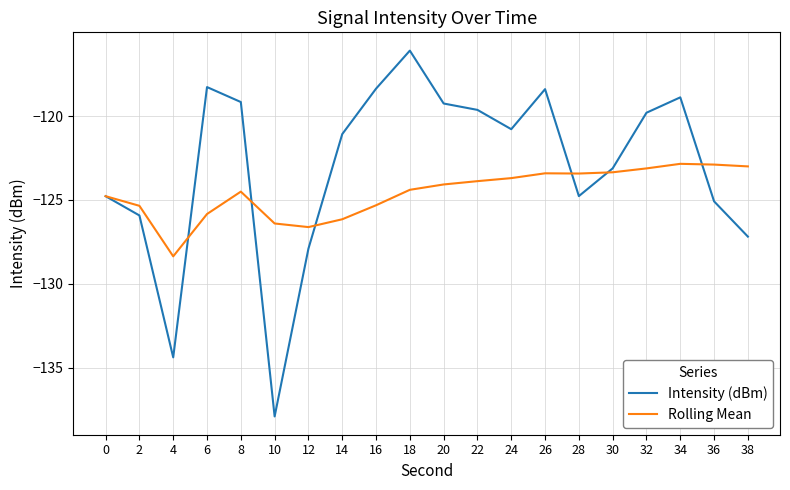

Rank the series by their average value, from lowest to highest.

Rolling Mean, Intensity (dBm)